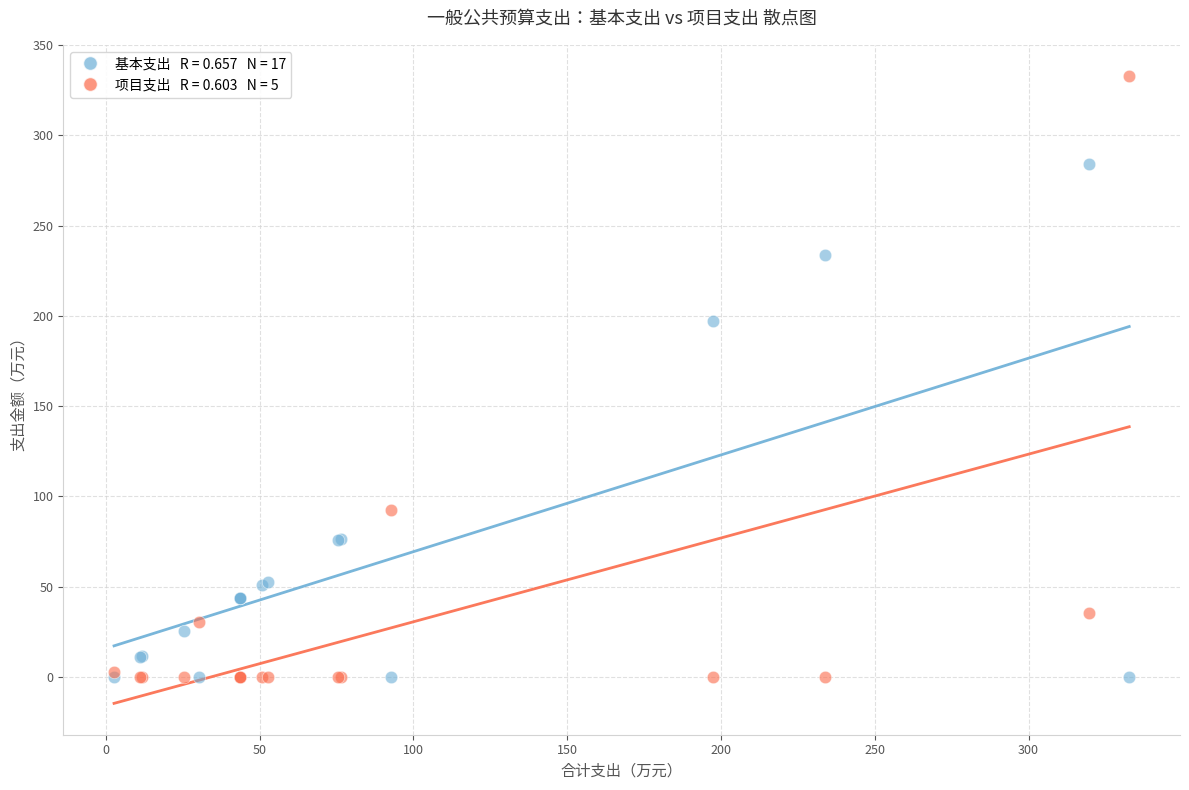

Across all series, what Y value is closest to 166?

197.3